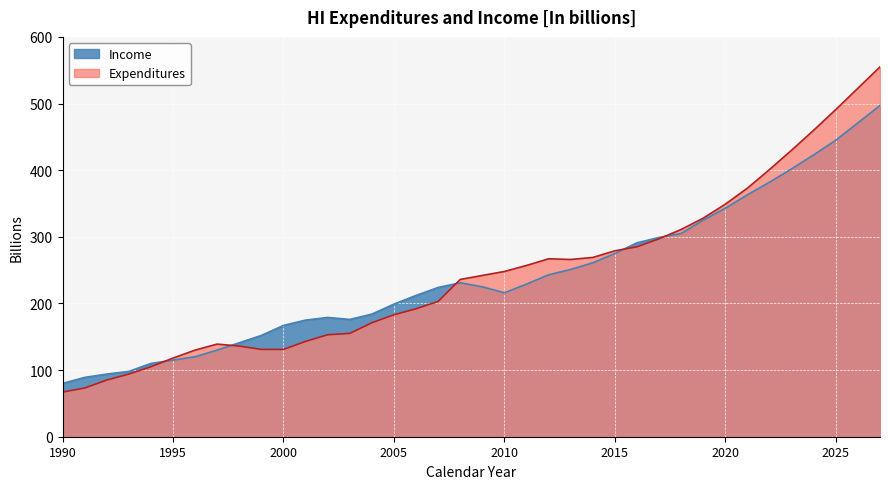

Where is the first local minimum for Income?

2003